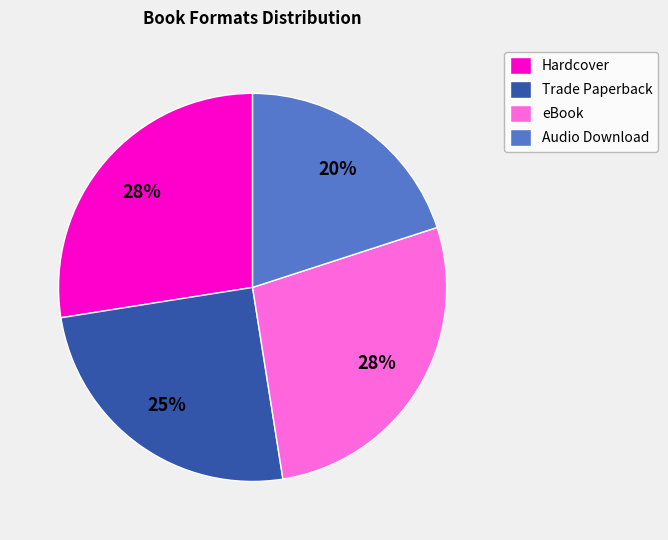

Between Hardcover and Audio Download, which is larger?

Hardcover